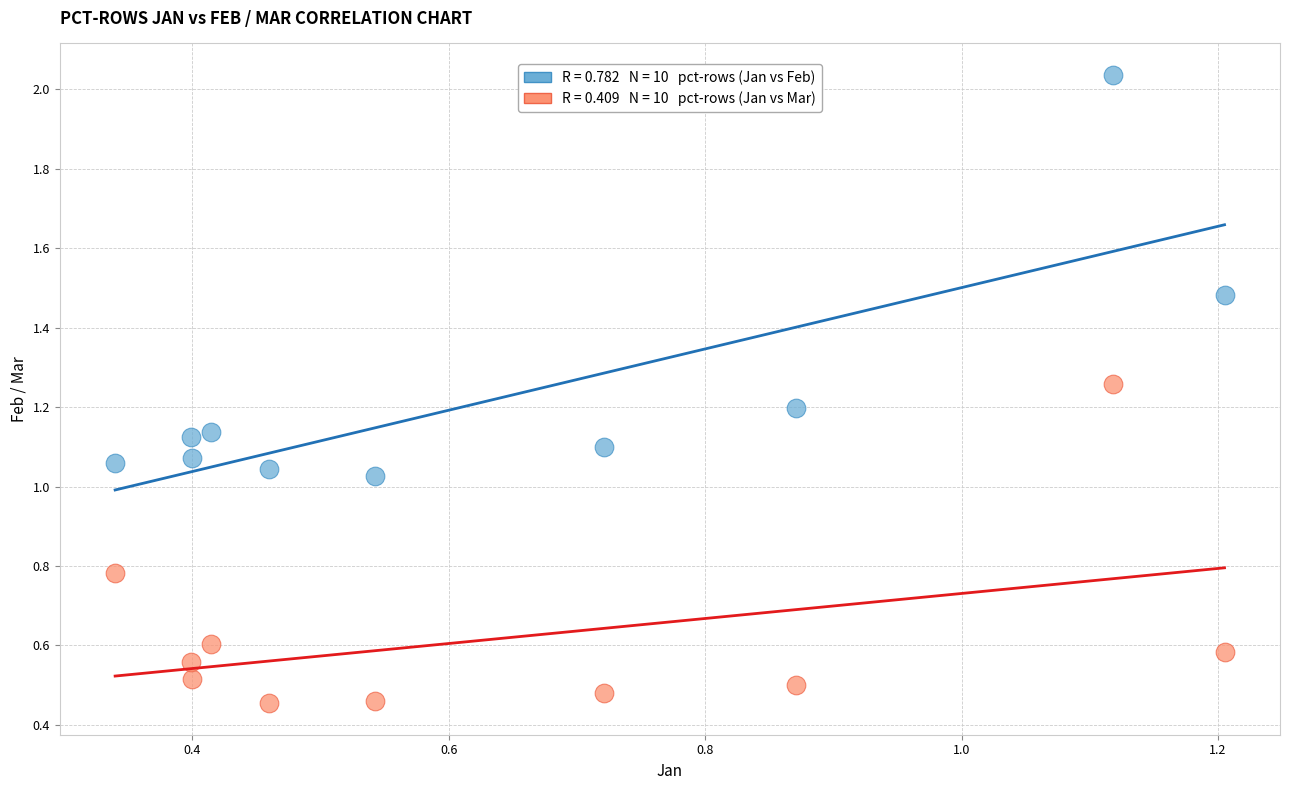

Across all data points, what is the range of X values (max minus min)?

0.9